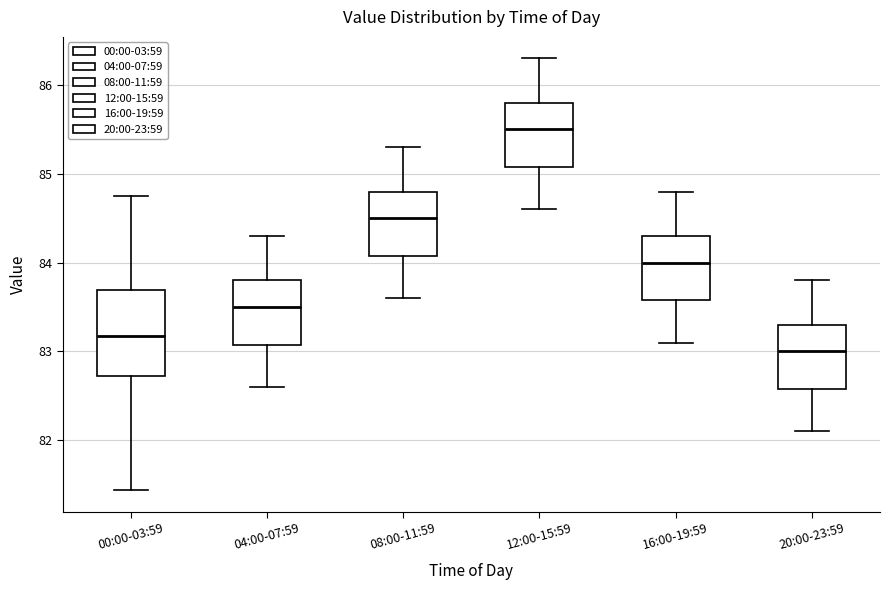

Reading left to right, read every box against the y-axis: the position of its median line, the range the box covers, and the ends of its whiskers. The values are not printed on the chart, so give them approximately, as read against the axis.

00:00-03:59: median 83.2, box 82.7 to 83.7, whiskers 81.4 to 84.8
04:00-07:59: median 83.5, box 83.1 to 83.8, whiskers 82.6 to 84.3
08:00-11:59: median 84.5, box 84.1 to 84.8, whiskers 83.6 to 85.3
12:00-15:59: median 85.5, box 85.1 to 85.8, whiskers 84.6 to 86.3
16:00-19:59: median 84.0, box 83.6 to 84.3, whiskers 83.1 to 84.8
20:00-23:59: median 83.0, box 82.6 to 83.3, whiskers 82.1 to 83.8